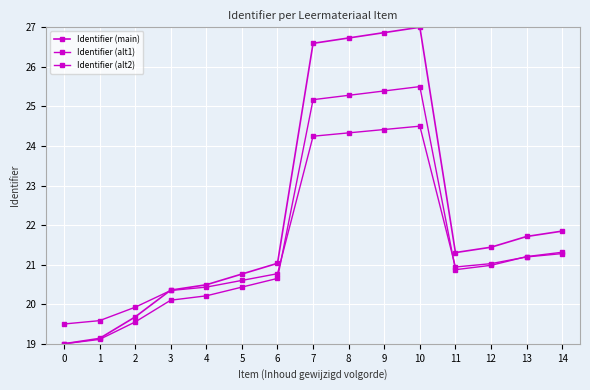

Is it true that Identifier (main) equals 10.1 at 12?

False